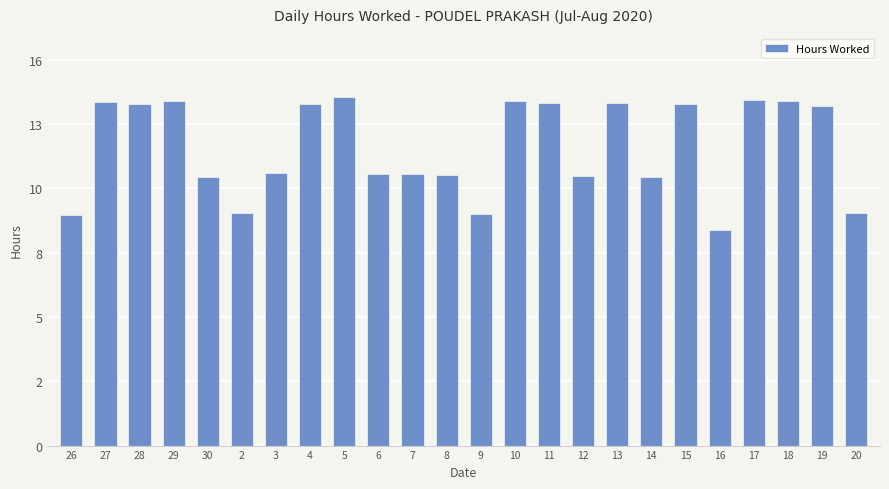

Which category has the lowest value across all series?

16